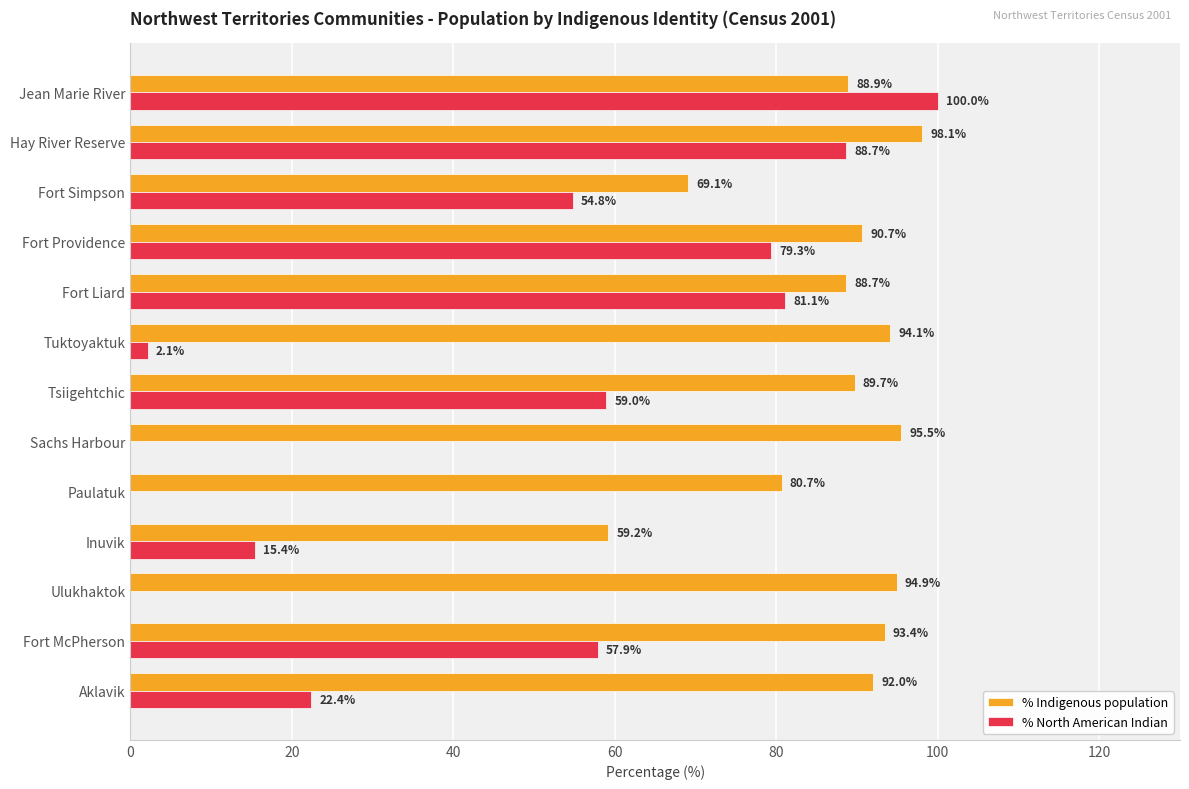

At which category is the sum across all series the highest?

Jean Marie River